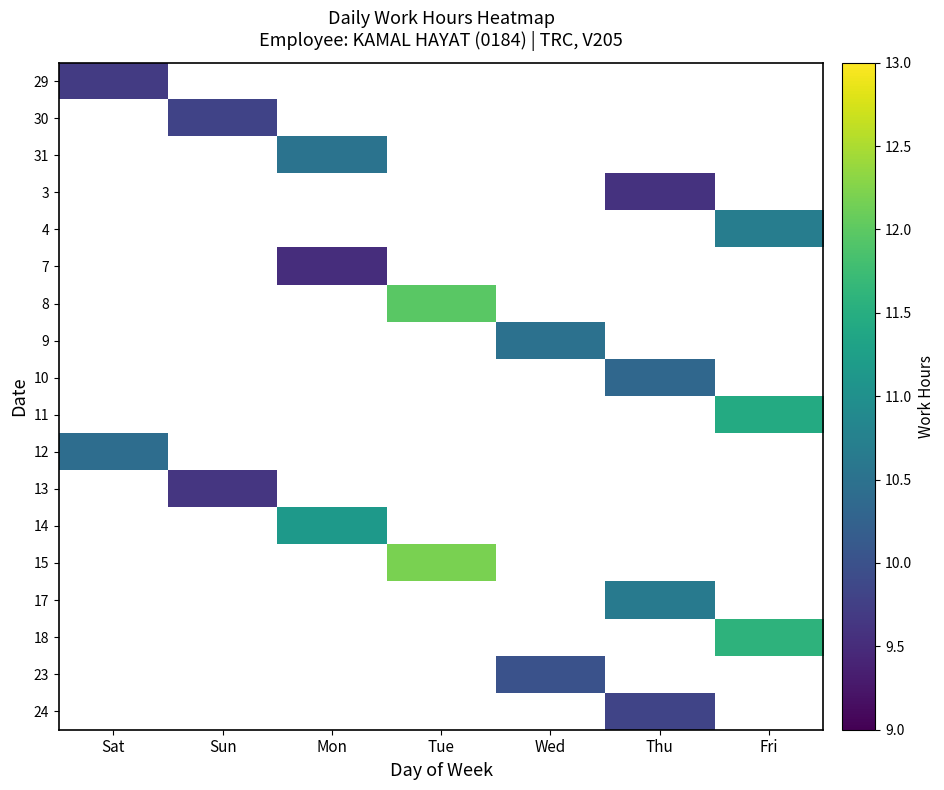

At how many categories does at least one series exceed 11?

3